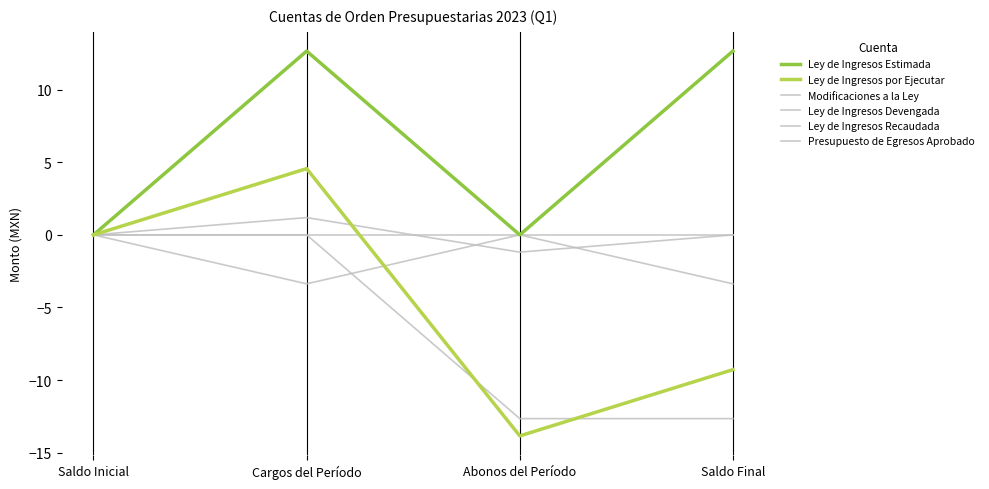

Which series has the largest total across all categories?

Ley de Ingresos Estimada